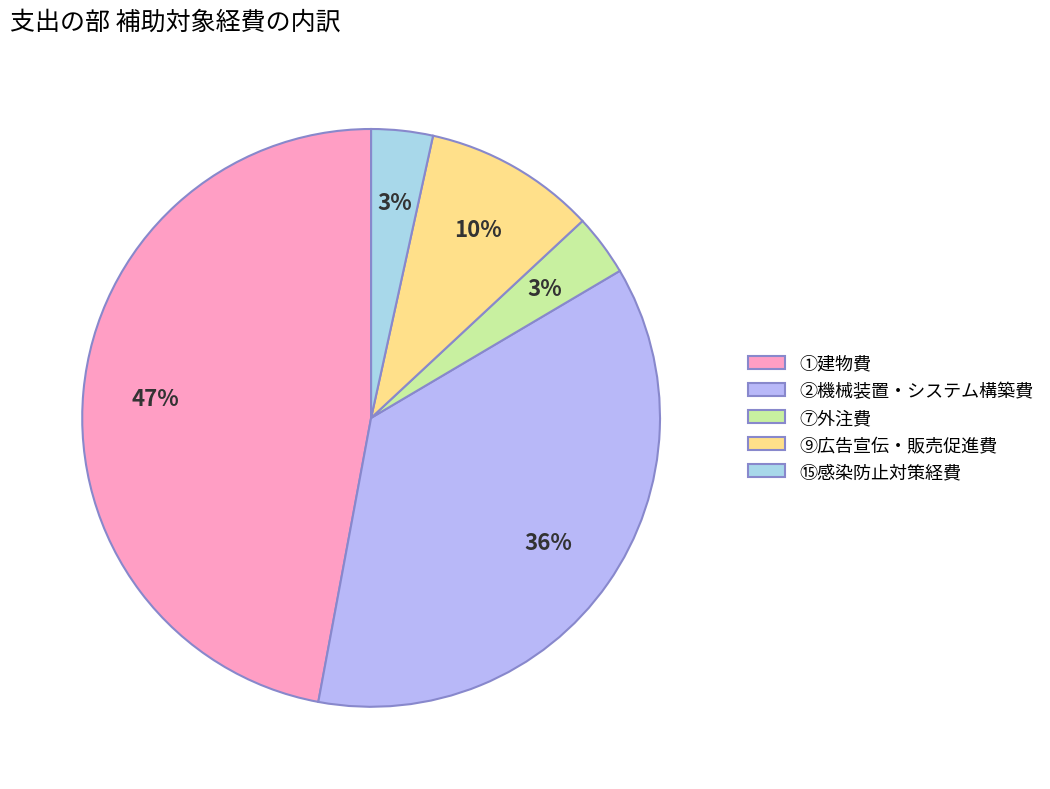

To the nearest percent, what percentage of the pie is ①建物費?

47%